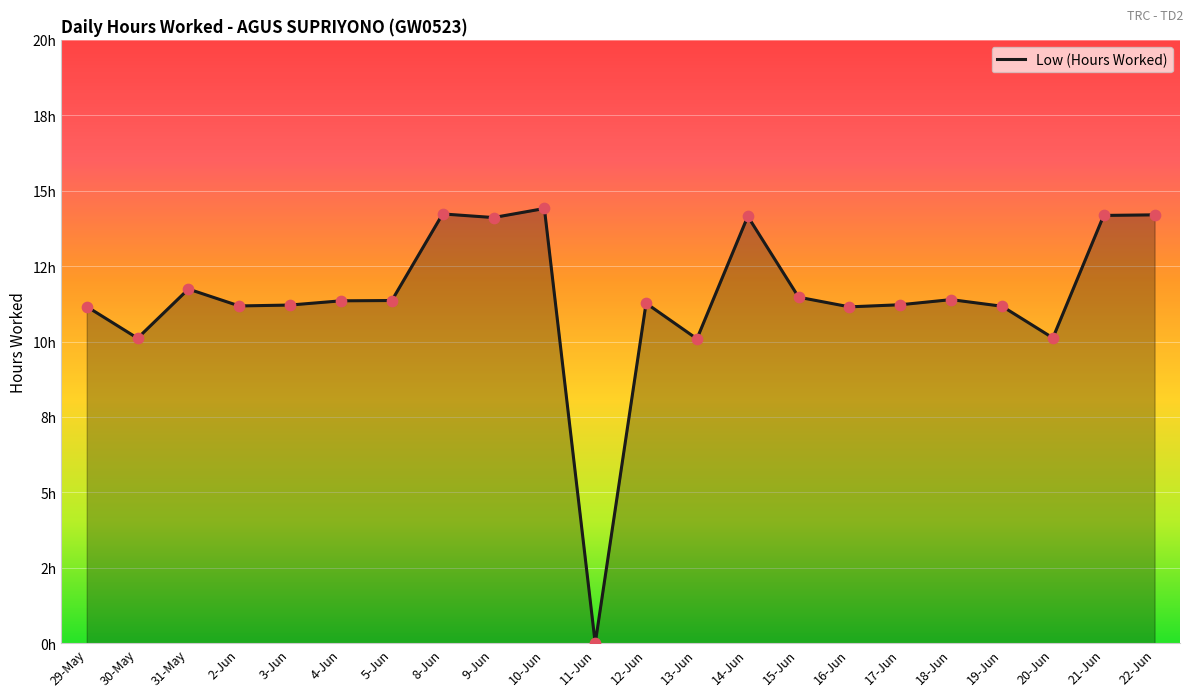

What is the change in value from 19-Jun to 22-Jun?

+3.0